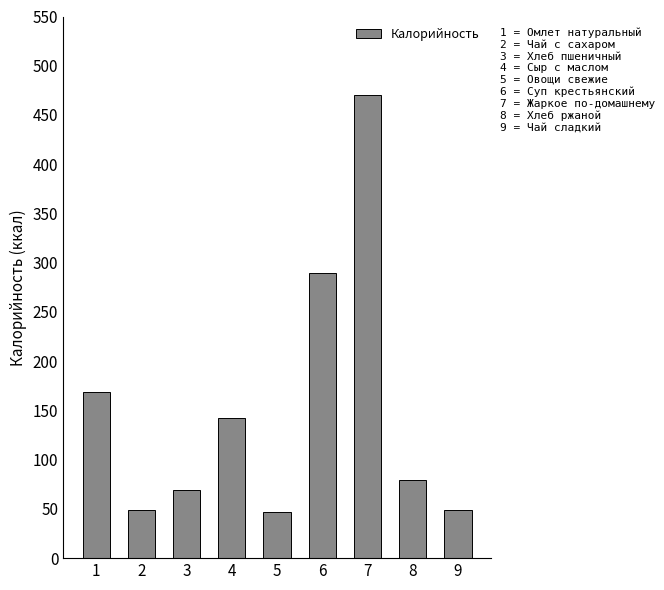

True or false: the data shows 69 at 3.

True